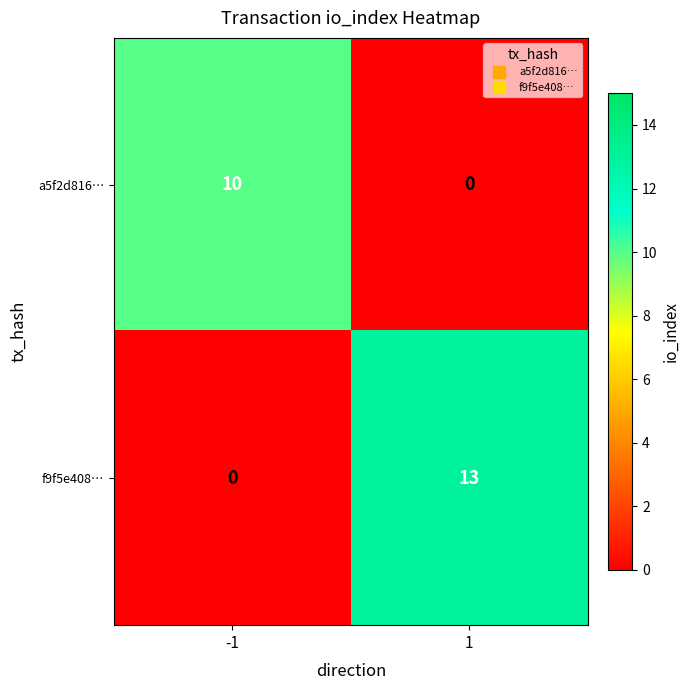

What is the total value across all series at 1?

13